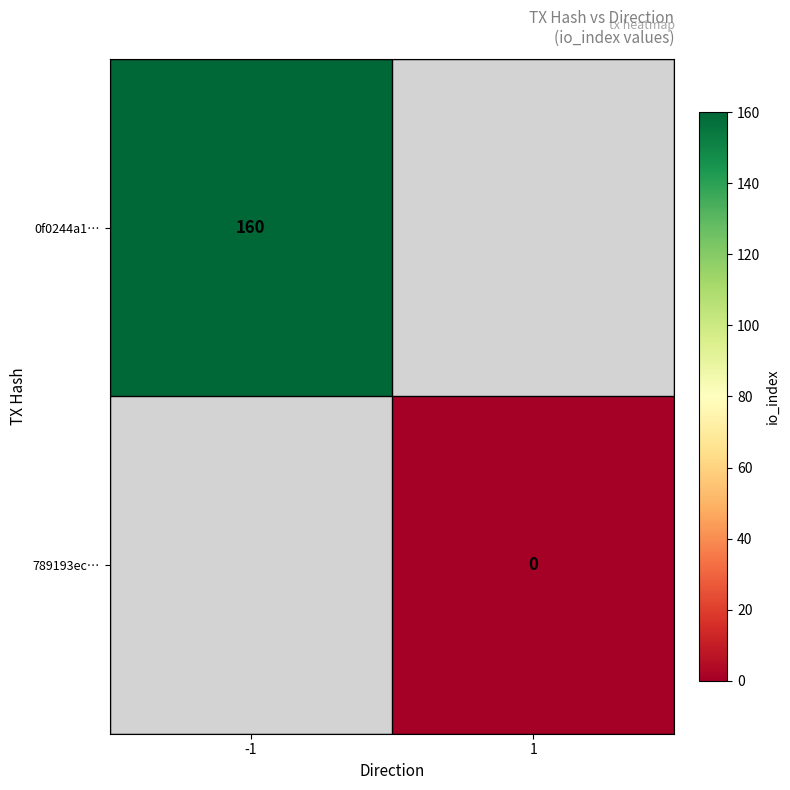

The value of 0f0244a1… at -1 is 160. True or false?

True